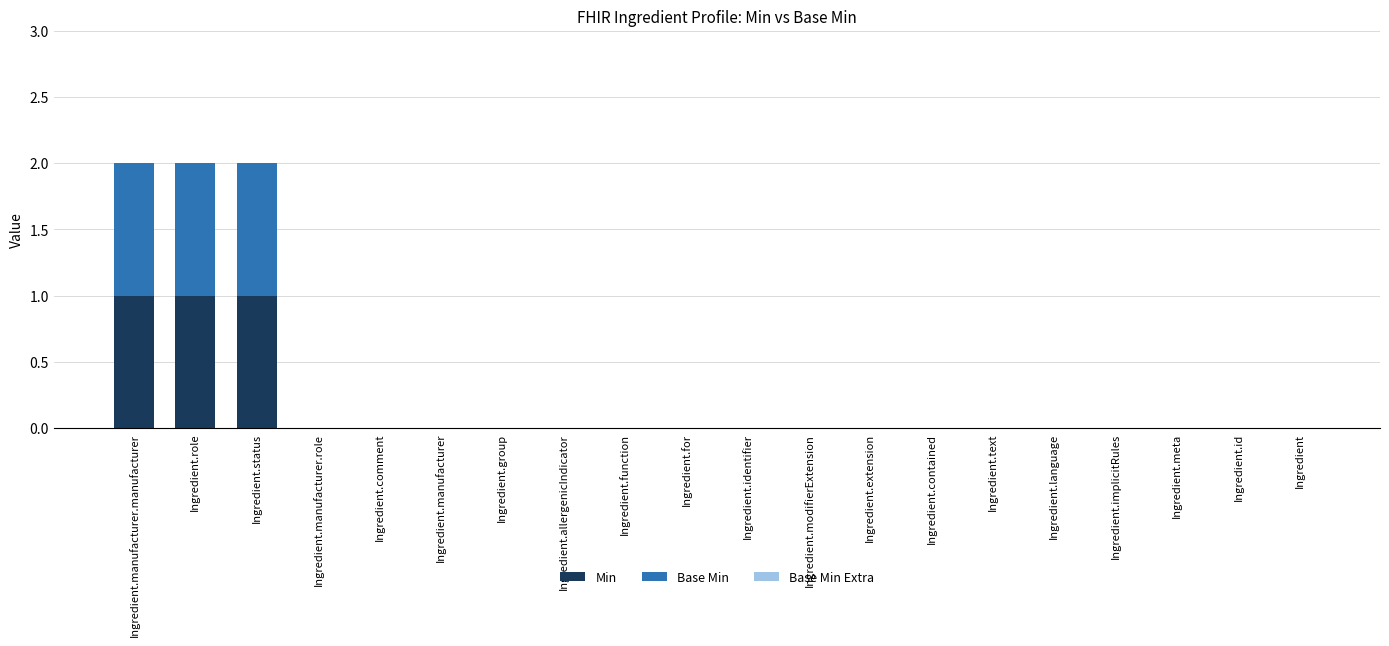

The Min series shows -1 at Ingredient.group. True or false?

False